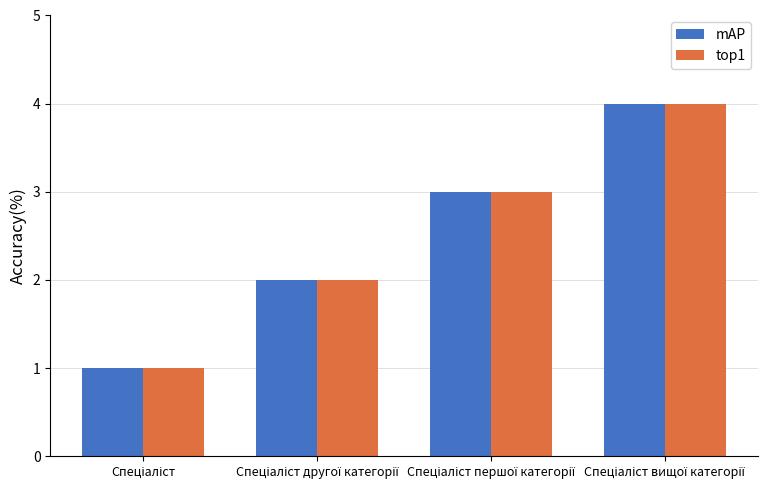

What is the difference between the second highest and second lowest values in the mAP series?

1